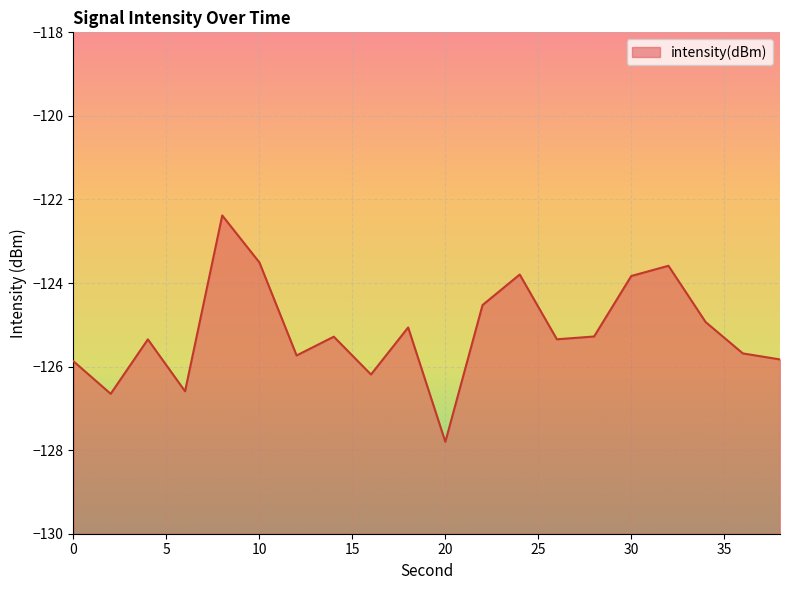

What is the change in value from 6 to 12?

+0.9